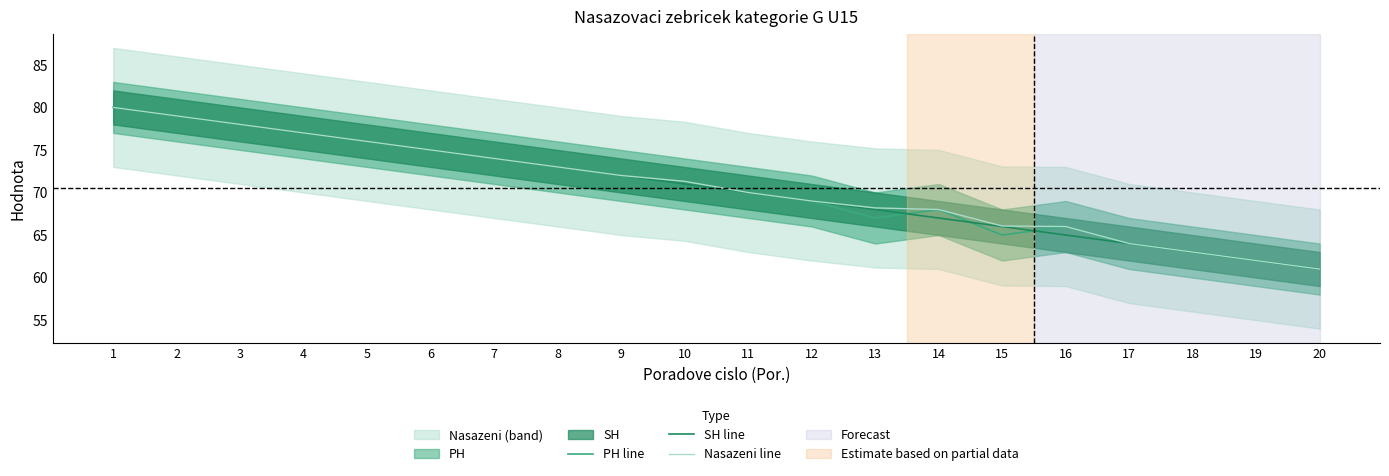

What is the difference between the second highest and minimum values in the SH line series?

18.0